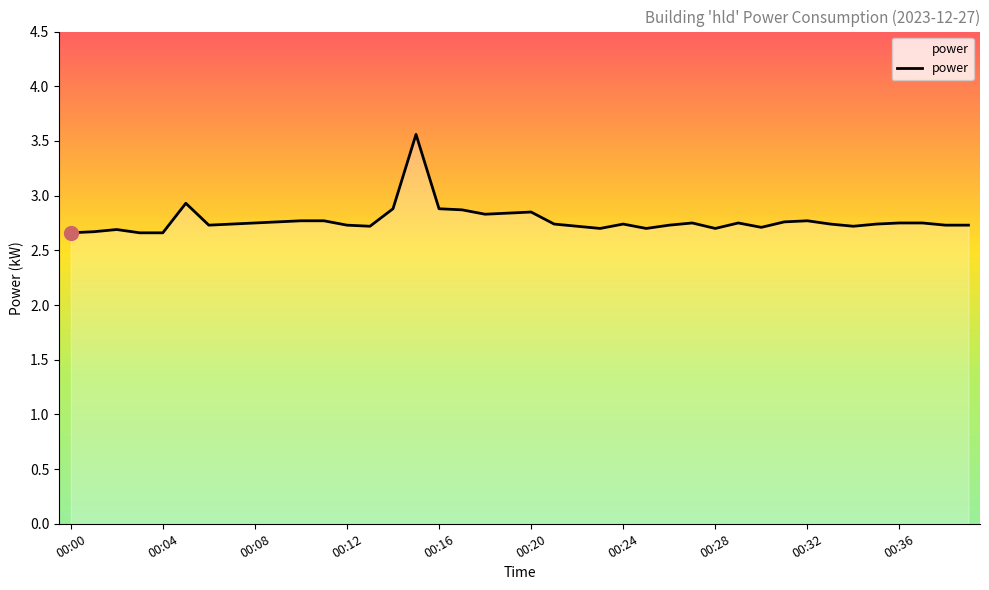

What is the minimum value shown in the chart?

2.7